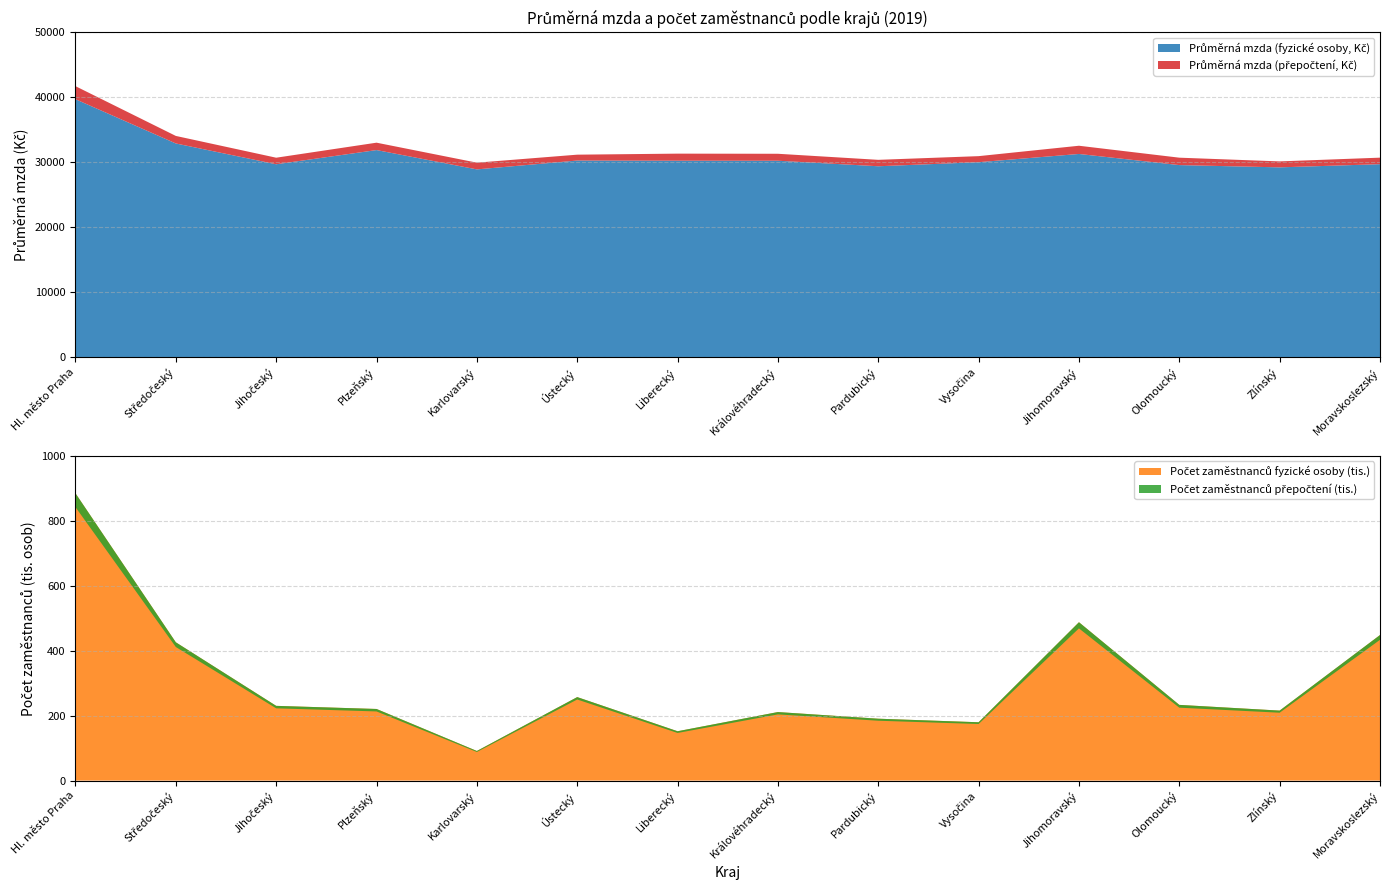

Reading left to right, list all the values displayed in this chart.

Průměrná mzda (přepočtení, Kč): 41720.0	34058.0	30704.0	33019.0	29941.0	31172.0	31331.0	31310.0	30377.0	30945.0	32547.0	30709.0	30136.0	30712.0
Průměrná mzda (fyzické osoby, Kč): 39711.0	32896.0	29694.0	31880.0	28905.0	30268.0	30245.0	30239.0	29387.0	30013.0	31281.0	29567.0	29218.0	29706.0
Počet zaměstnanců přepočtení (tis.): 842.2	411.4	222.6	213.0	88.1	249.8	146.7	203.9	184.4	174.3	468.8	224.6	209.1	433.6
Počet zaměstnanců fyzické osoby (tis.): 884.8	425.9	230.2	220.6	91.2	257.2	152.0	211.1	190.6	179.7	487.8	233.2	215.6	448.3